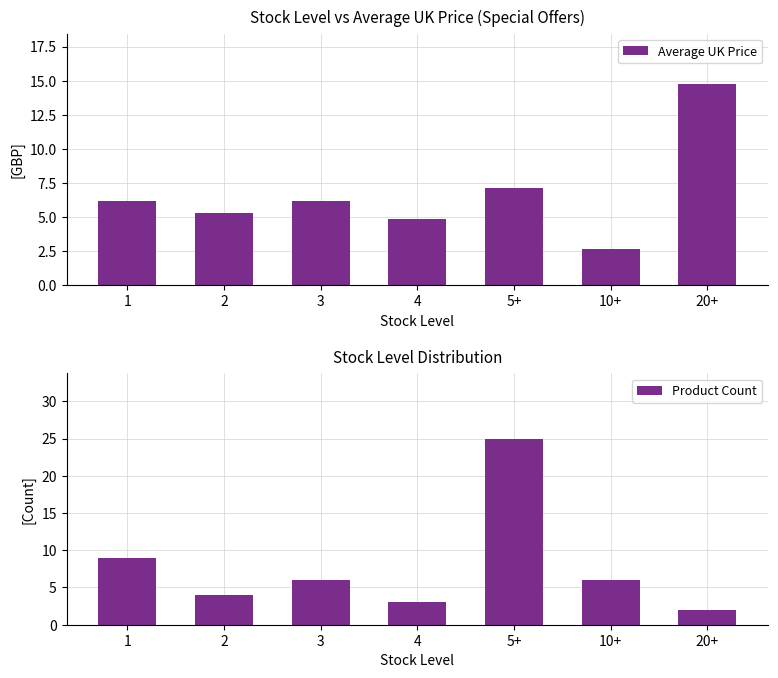

Which series has the largest range (max minus min)?

Product Count